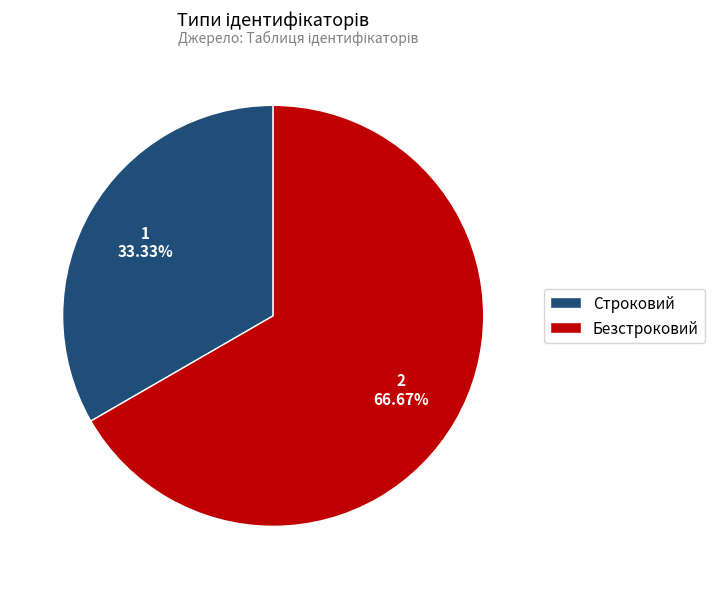

The Безстроковий slice represents 67% of the pie. True or false?

True